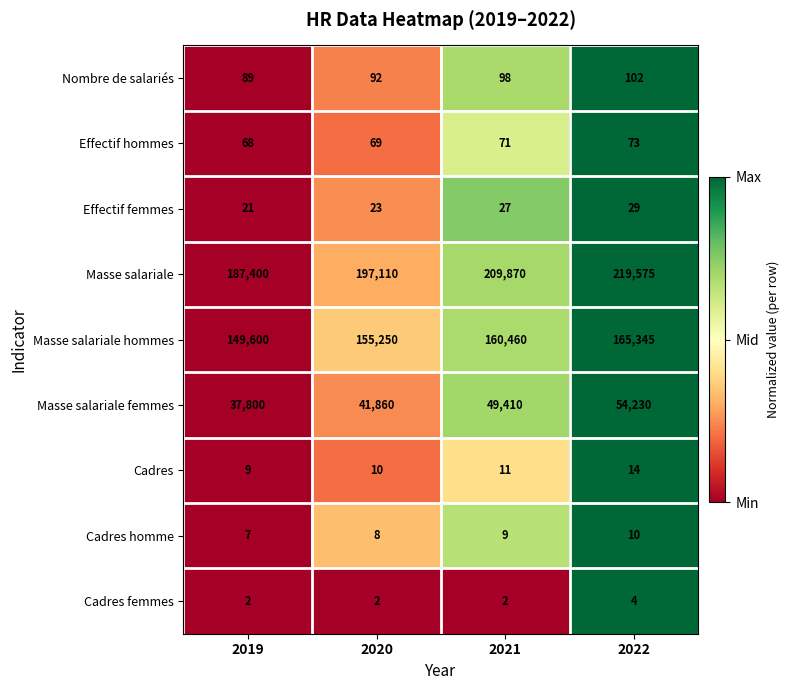

What is the sum of the Cadres femmes values at 2021 and 2020?

4